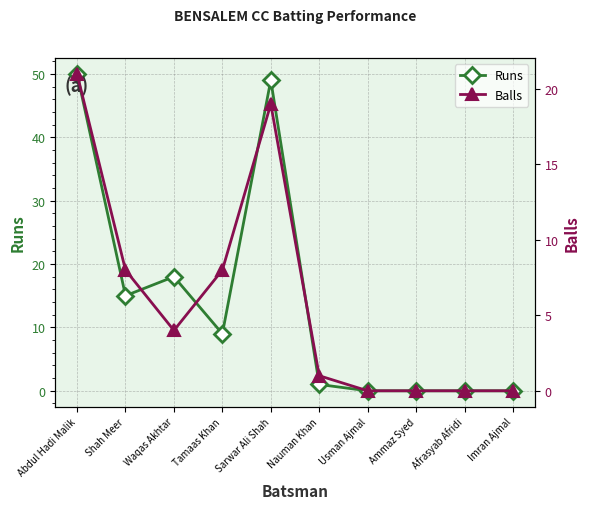

Is the value of Runs at Afrasyab Afridi greater than the value of Balls at Abdul Hadi Malik?

No